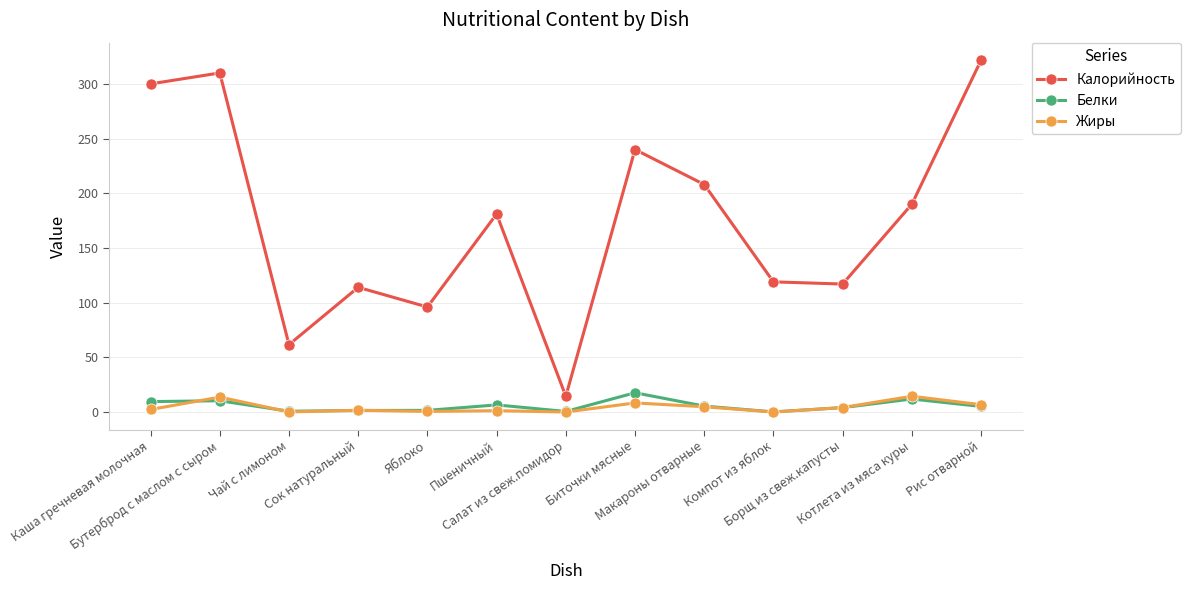

How many lines are shown in the chart?

3